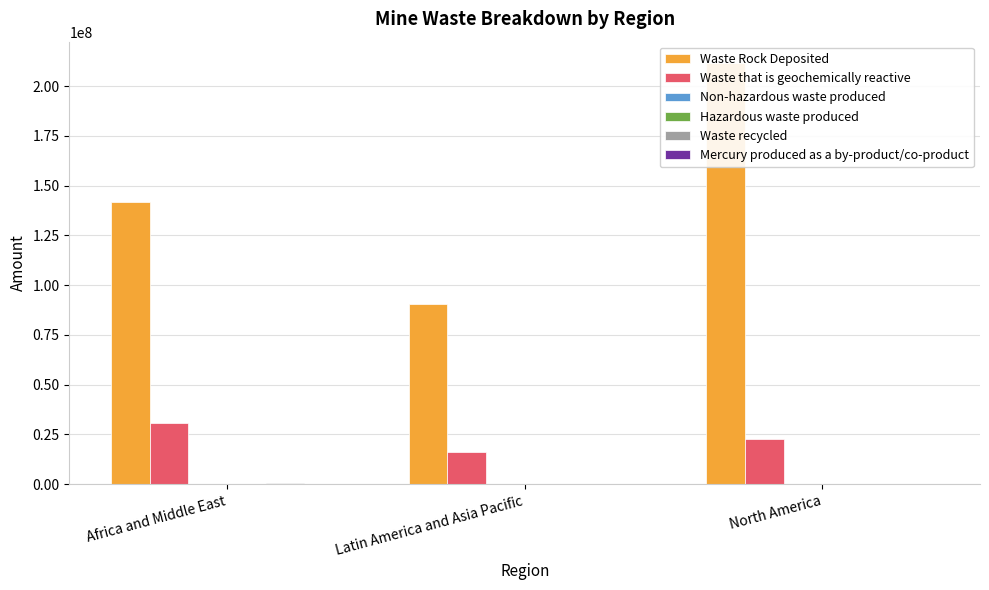

Which series has the largest range (max minus min)?

Waste Rock Deposited